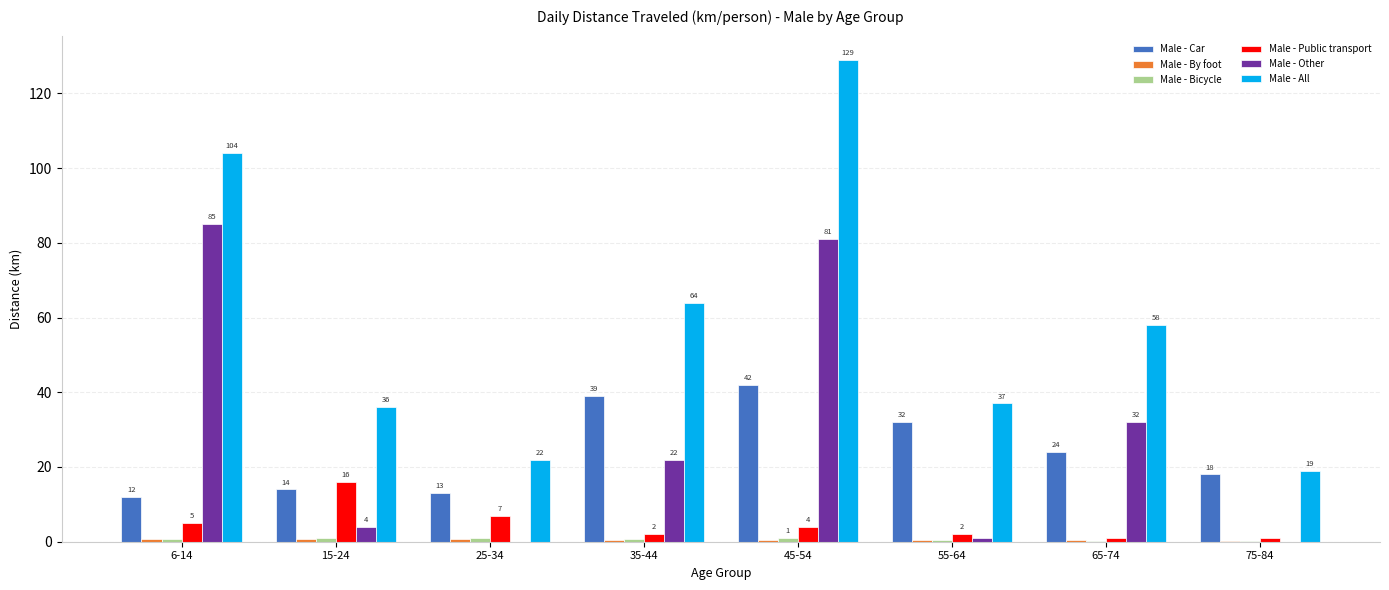

Count the number of data series in this chart.

6